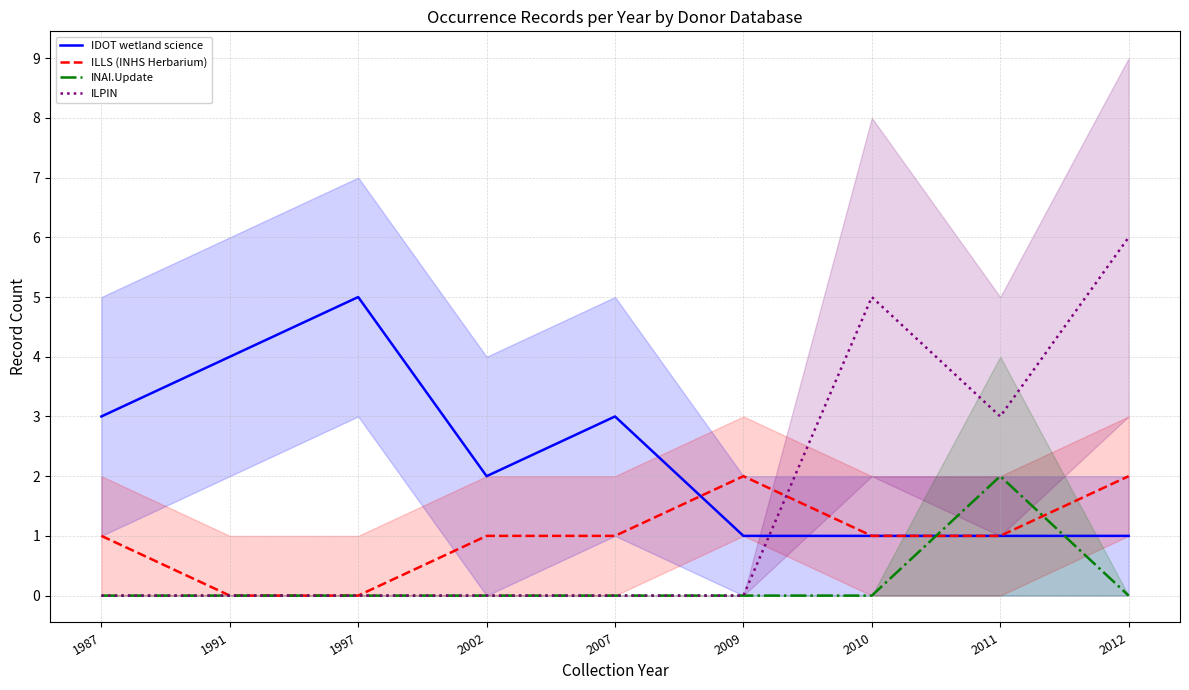

How many intersections are there between IDOT wetland science and INAI.Update?

2